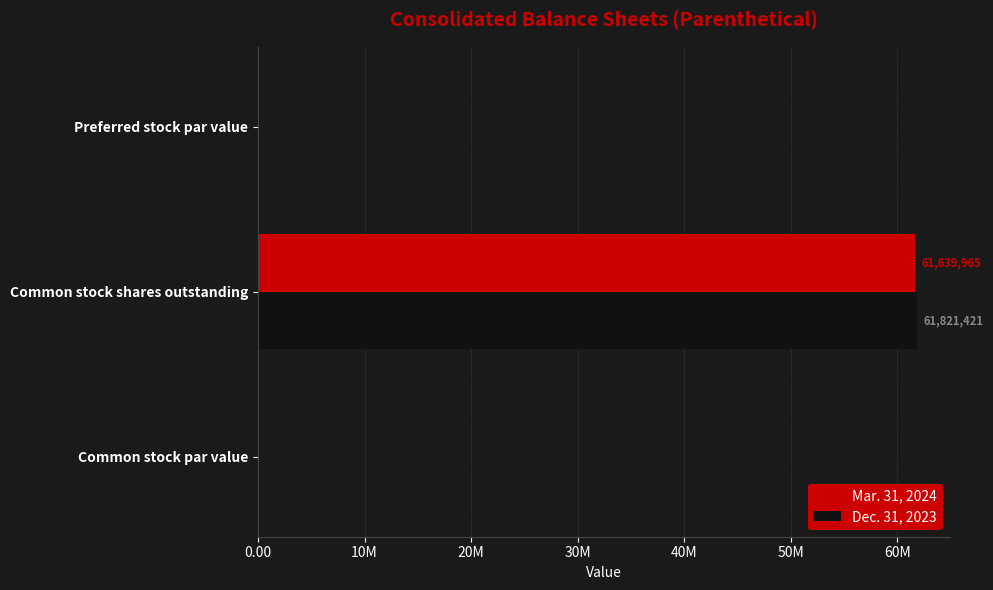

Reading left to right, transcribe all the data shown in this chart.

Mar. 31, 2024: 0.0	61639965.0	0.0
Dec. 31, 2023: 0.0	61821421.0	0.0